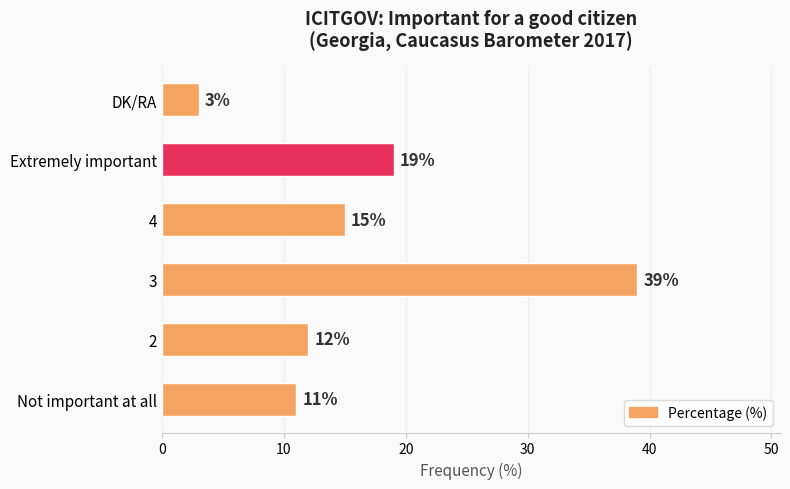

The value at 3 is 39. True or false?

True